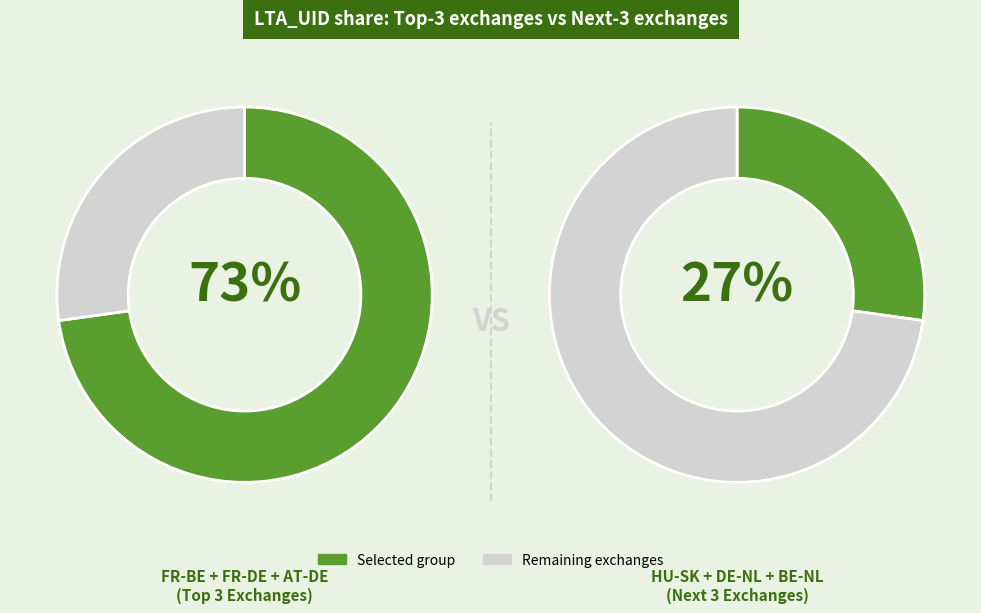

True or false: AT-DE accounts for 19% of the total.

True